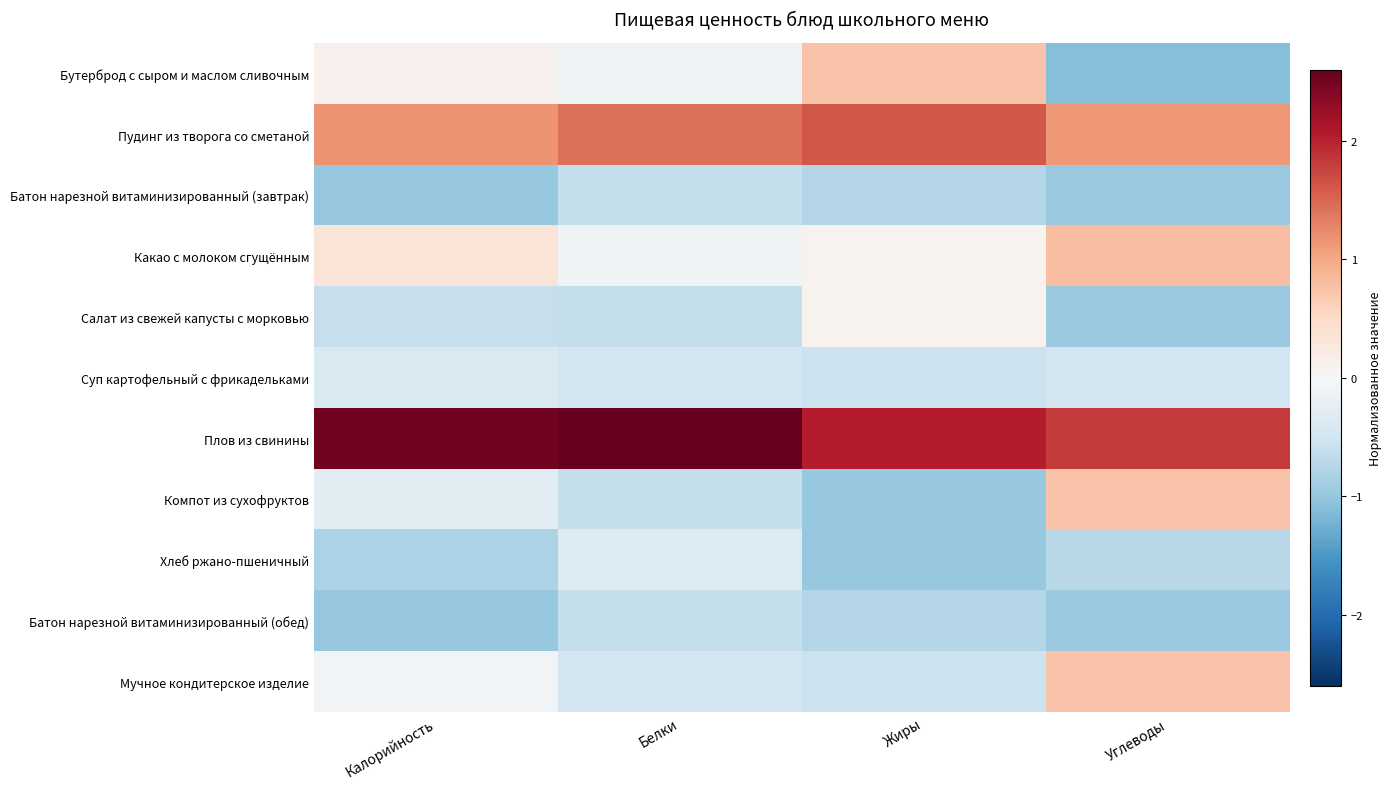

List the series in order of their peak value, lowest first.

Батон нарезной витаминизированный (завтрак), Батон нарезной витаминизированный (обед), Суп картофельный с фрикадельками, Хлеб ржано-пшеничный, Салат из свежей капусты с морковью, Компот из сухофруктов, Мучное кондитерское изделие, Бутерброд с сыром и маслом сливочным, Какао с молоком сгущённым, Пудинг из творога со сметаной, Плов из свинины